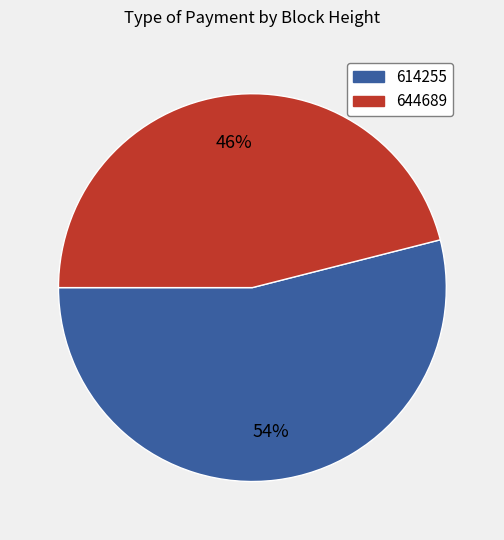

True or false: 614255 accounts for 65% of the total.

False